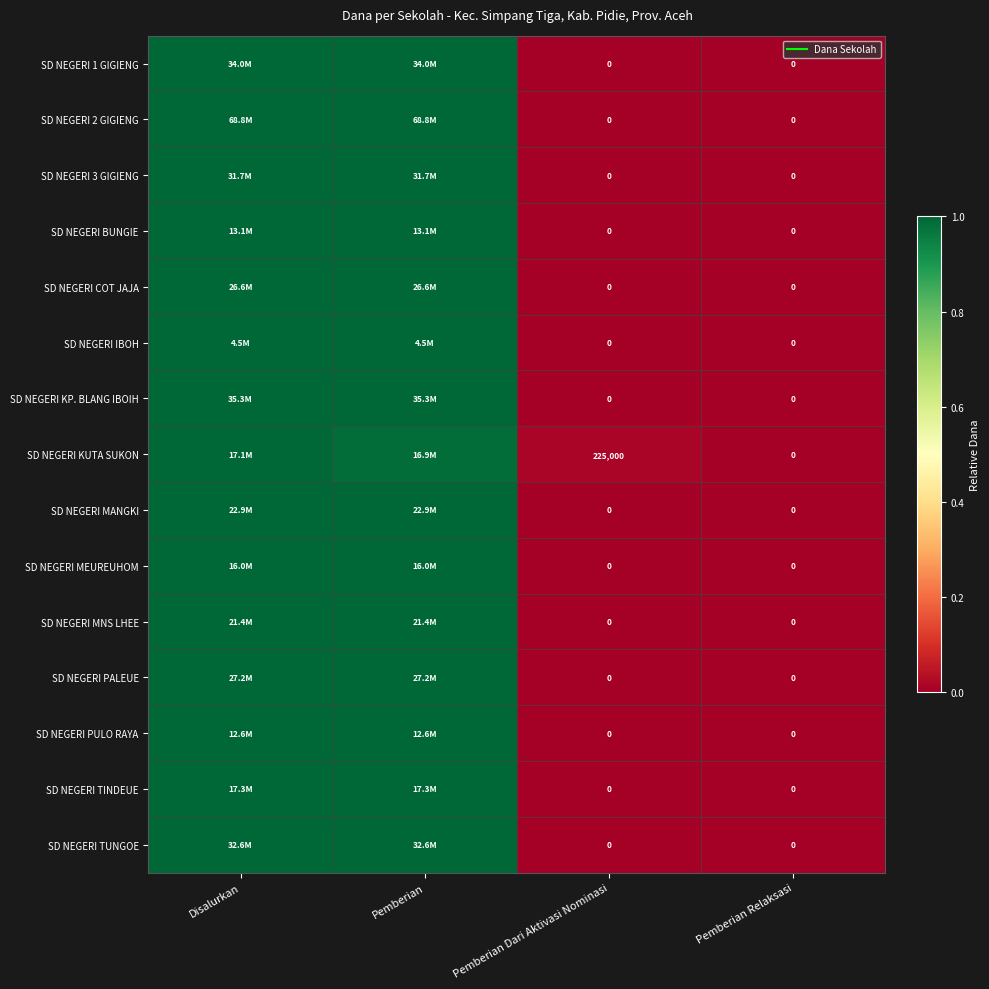

Is it true that SD NEGERI KP. BLANG IBOIH equals 1.0 at Disalurkan?

True